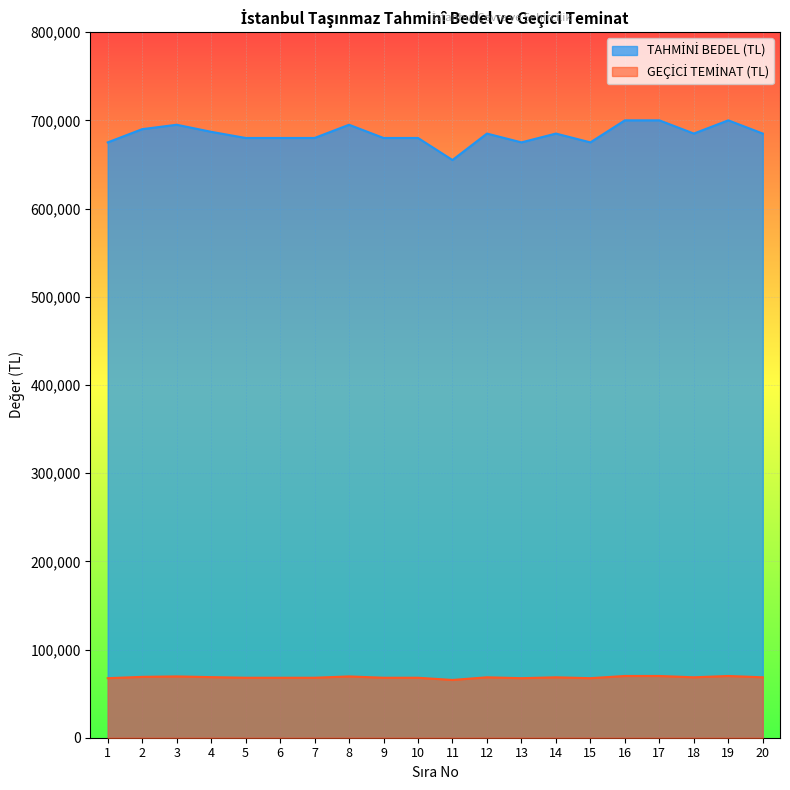

At which label is GEÇİCİ TEMİNAT (TL) closest to 67750?

1